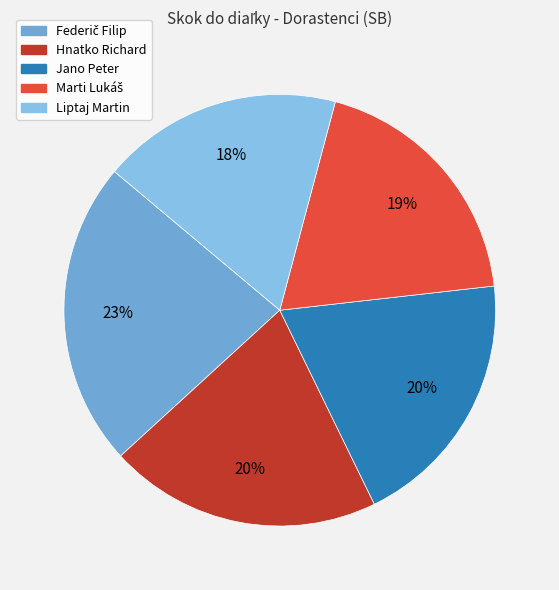

To the nearest percent, what is the difference between the Marti Lukáš and Liptaj Martin slice percentages?

1%